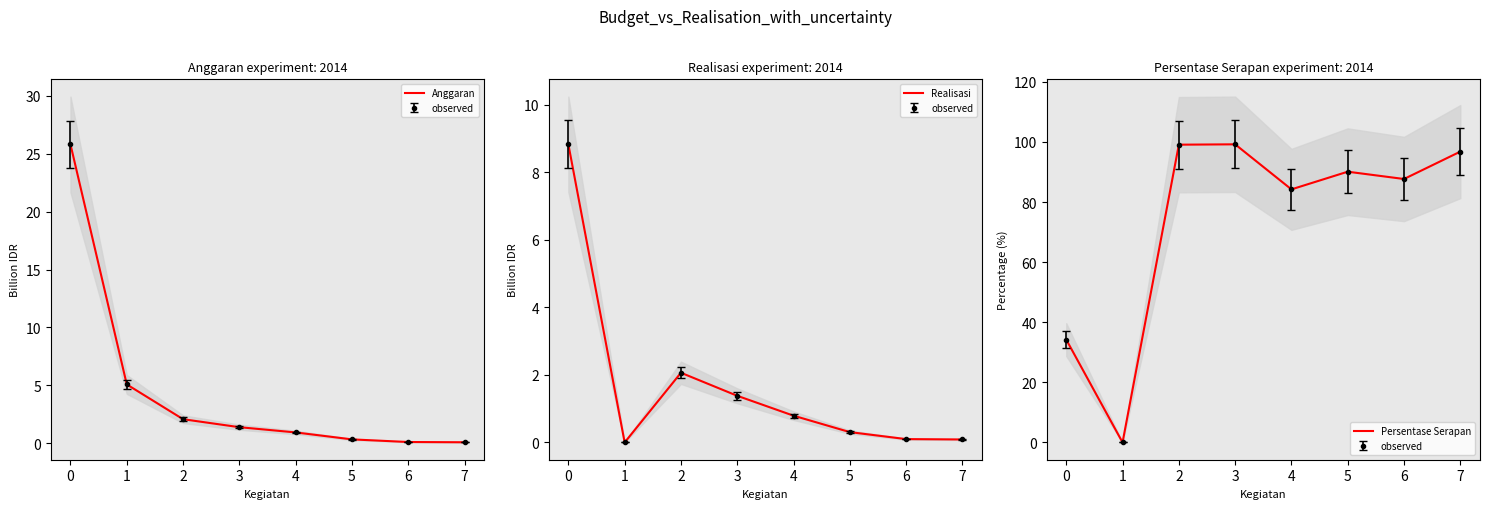

True or false: Realisasi and Anggaran cross at least once.

False